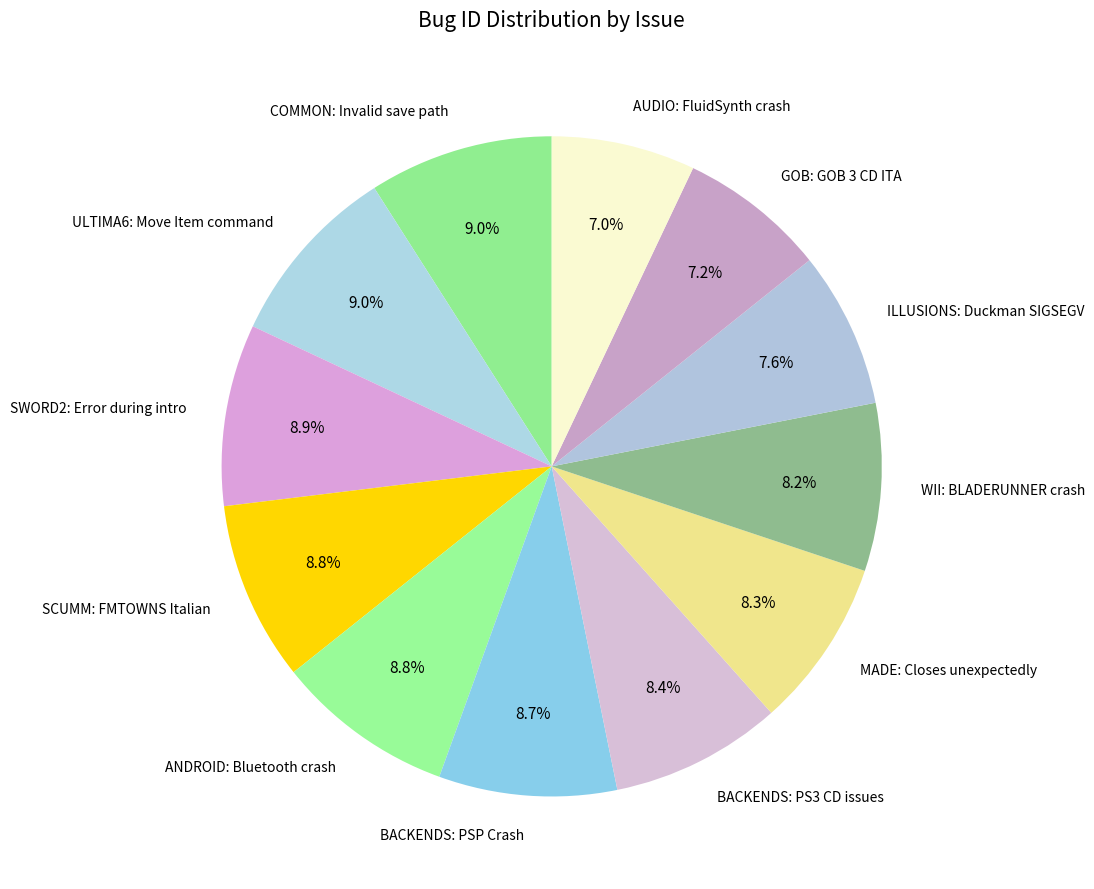

To the nearest percent, what is the average slice percentage?

8%